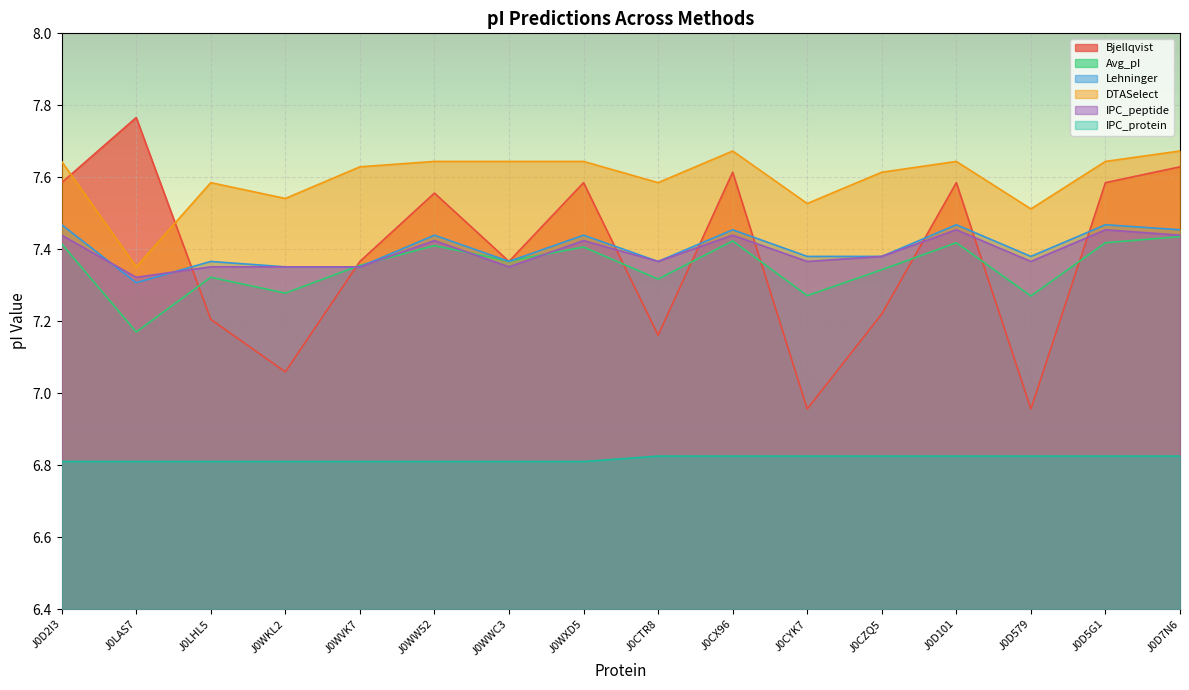

At which category is the sum across all series the highest?

J0D7N6